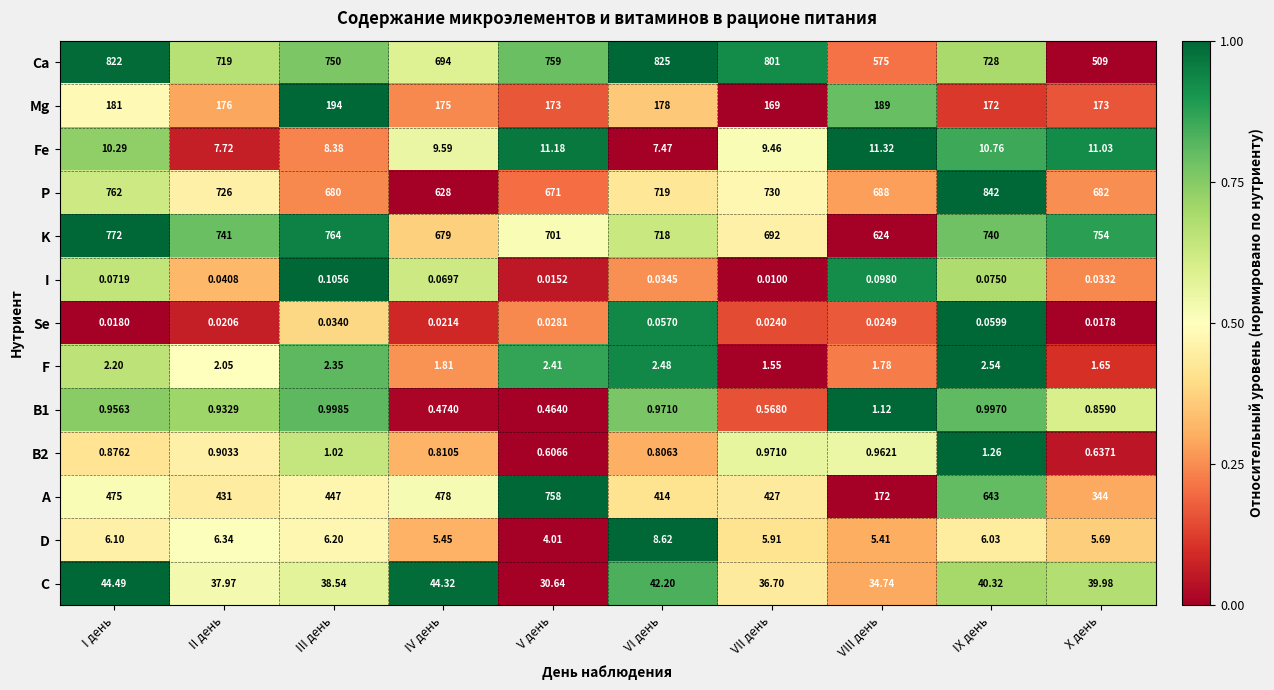

Which category has the lowest value in the C series?

V день